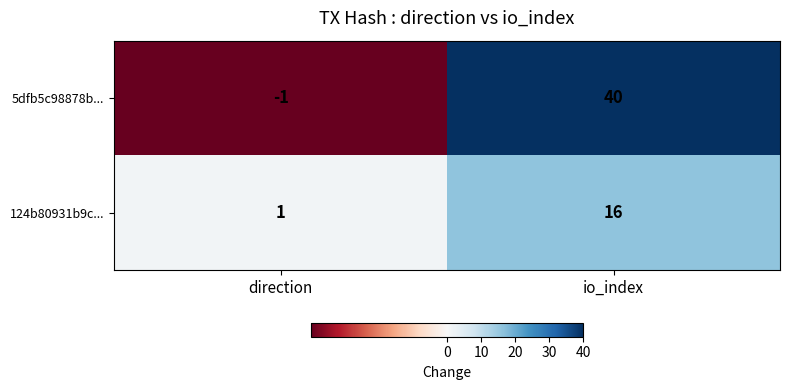

What is the approximate value of 5dfb5c98878b... at io_index?

40